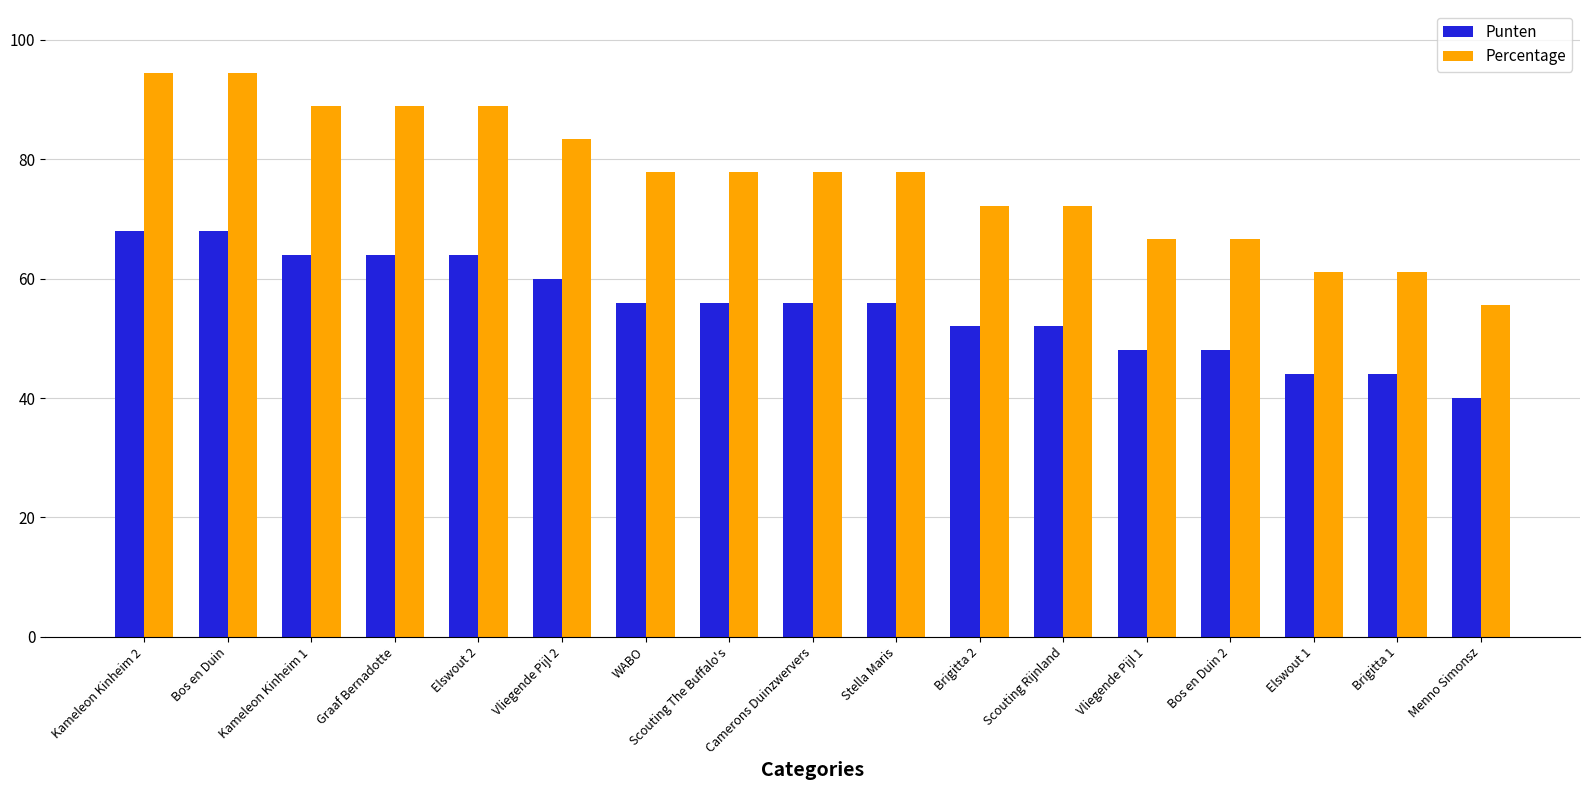

Does the chart contain any negative values?

No